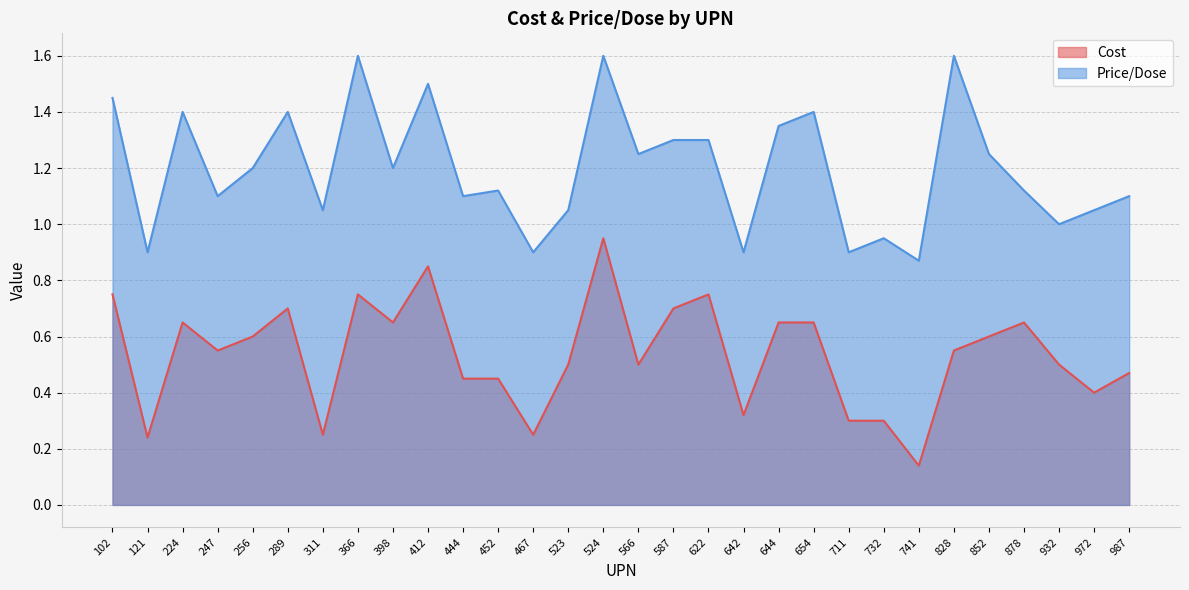

How many series are shown in this chart?

2